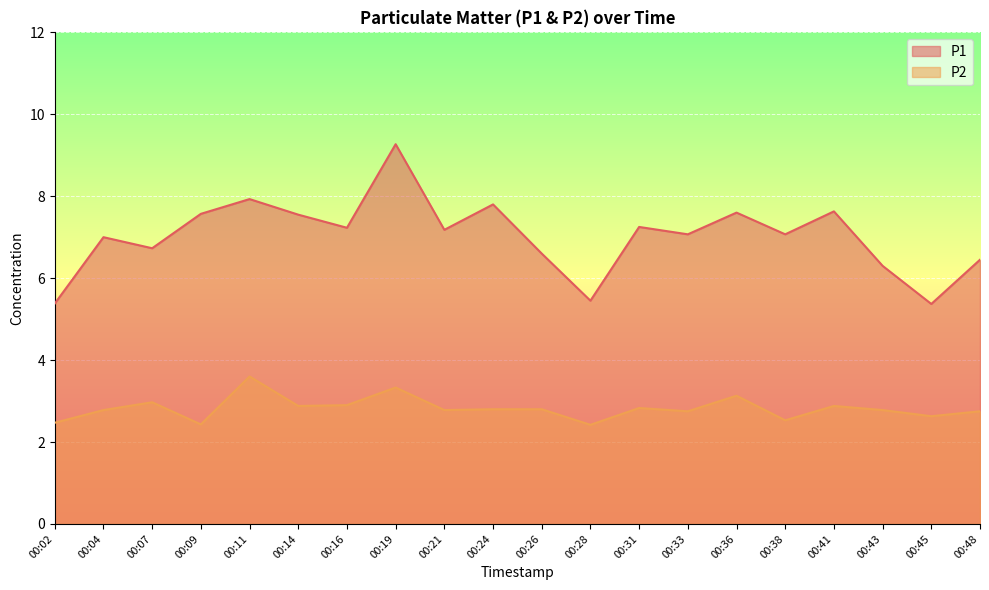

Between 00:04 and 00:02, which is larger?

00:04